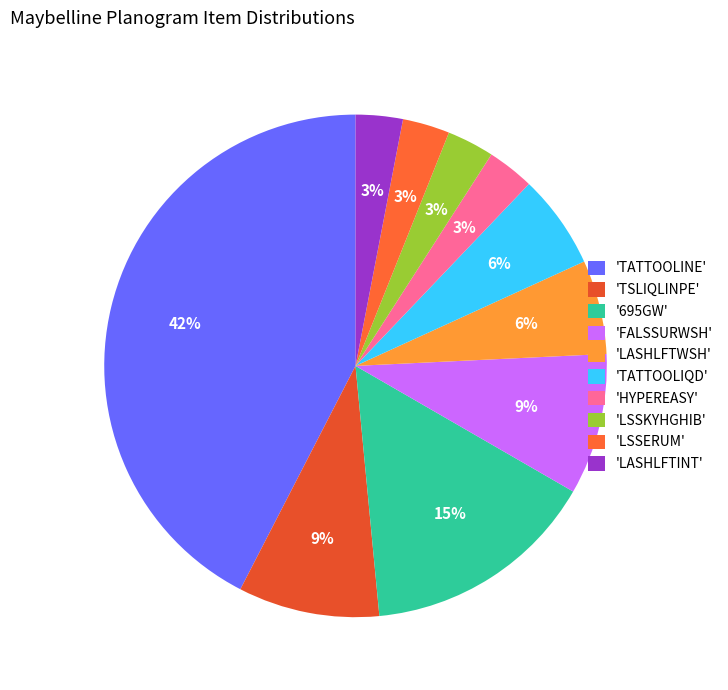

How many segments does this pie chart have?

10